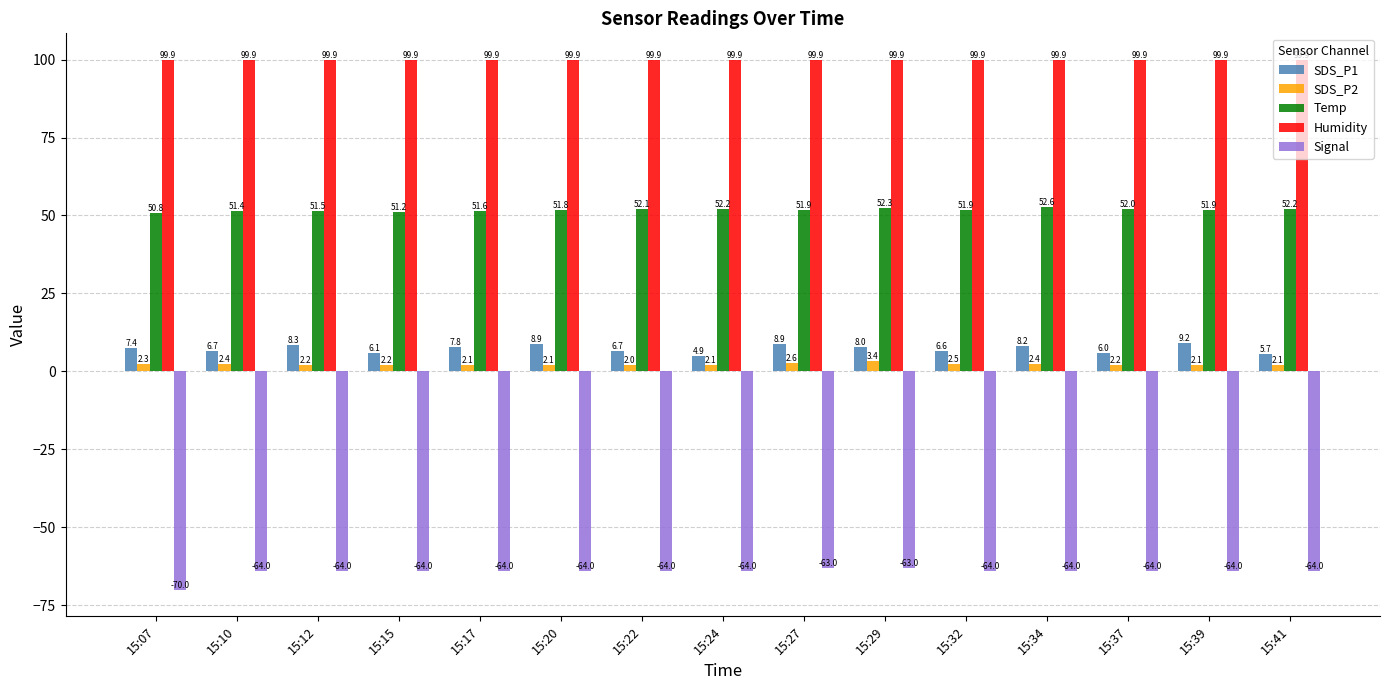

Rank the series at 15:41 from lowest to highest value.

Signal, SDS_P2, SDS_P1, Temp, Humidity